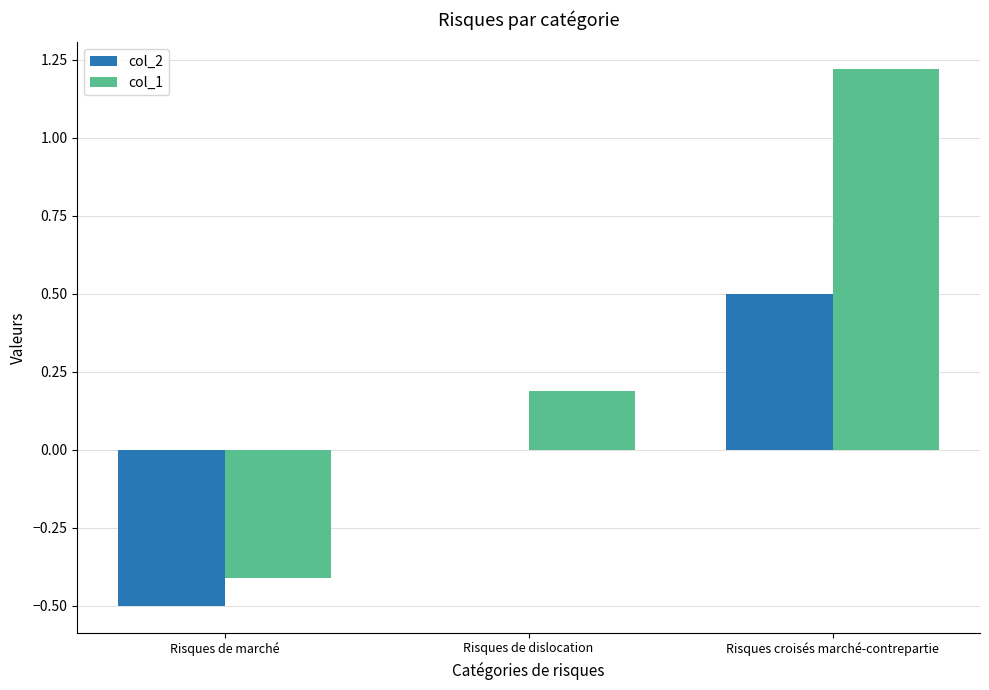

Which series changed the most between Risques de marché and Risques de dislocation?

col_1